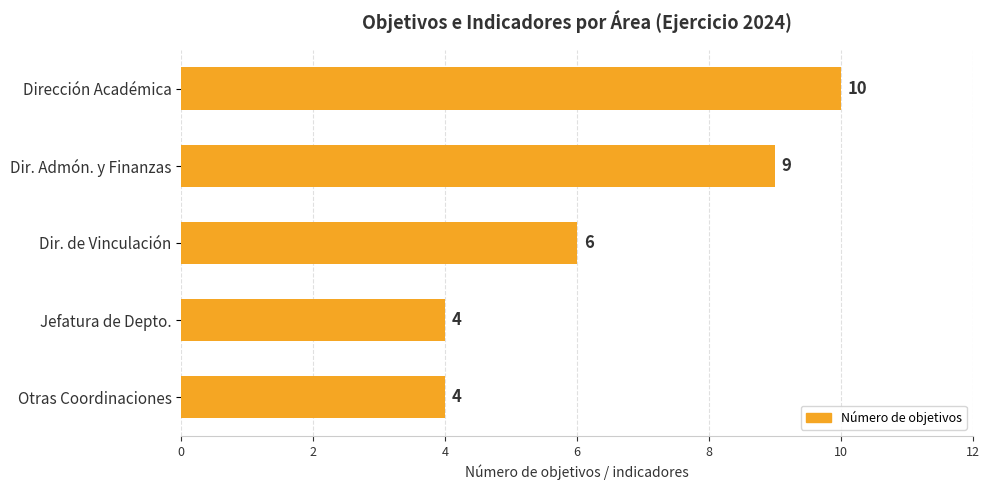

Reading top to bottom, what are all the values shown in this chart?

Dirección Académica=10	Dir. Admón. y Finanzas=9	Dir. de Vinculación=6	Jefatura de Depto.=4	Otras Coordinaciones=4